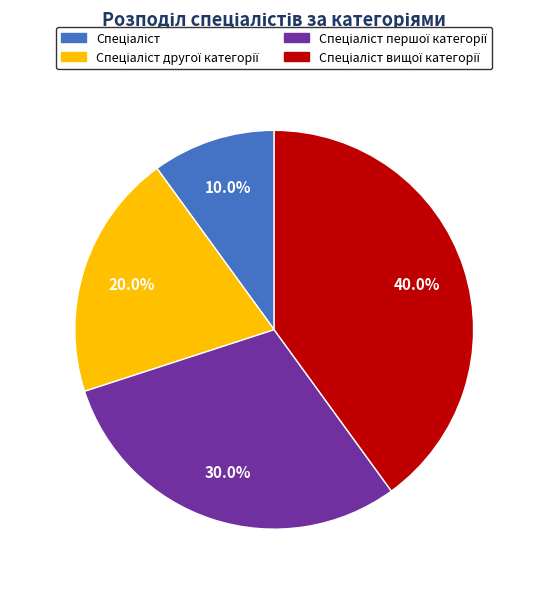

Is there any slice that represents more than half of the pie?

No